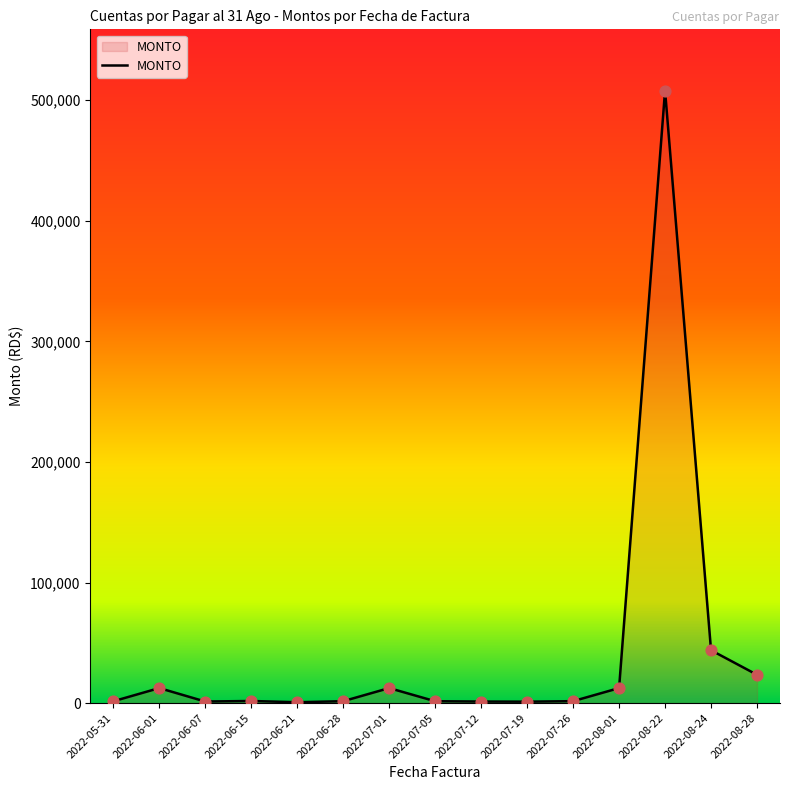

Between 2022-05-31 and 2022-08-22, which is larger?

2022-08-22